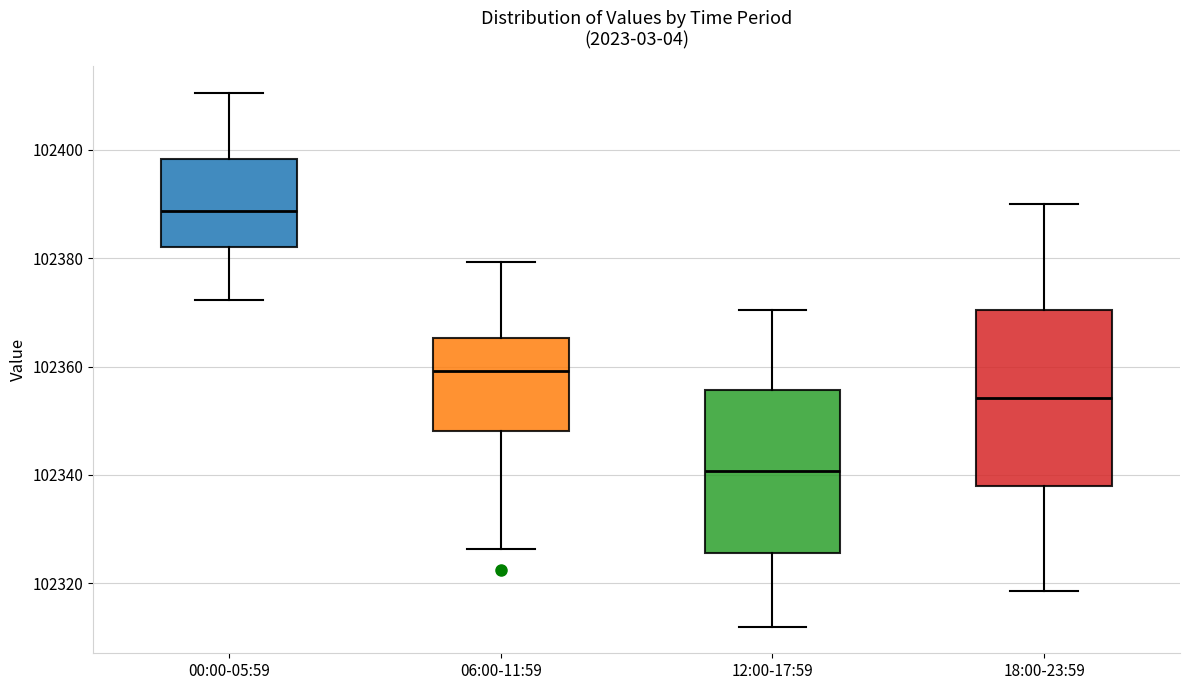

Reading left to right, transcribe this box plot: for each box, give where its median line is, the range the box spans, and where its two whiskers end, as read against the y-axis. The values are not printed on the chart, so give them approximately, as read against the axis.

00:00-05:59: median 102388, box 102382 to 102398, whiskers 102372 to 102410
06:00-11:59: median 102360, box 102348 to 102366, whiskers 102326 to 102380
12:00-17:59: median 102340, box 102326 to 102356, whiskers 102312 to 102370
18:00-23:59: median 102354, box 102338 to 102370, whiskers 102318 to 102390